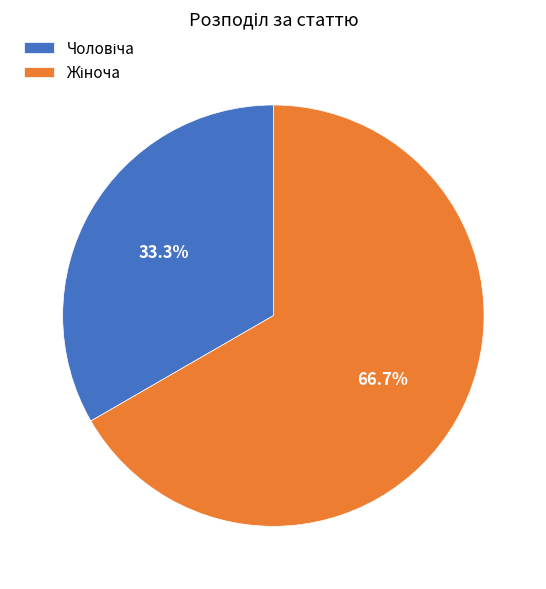

Does any single category account for the majority?

Yes